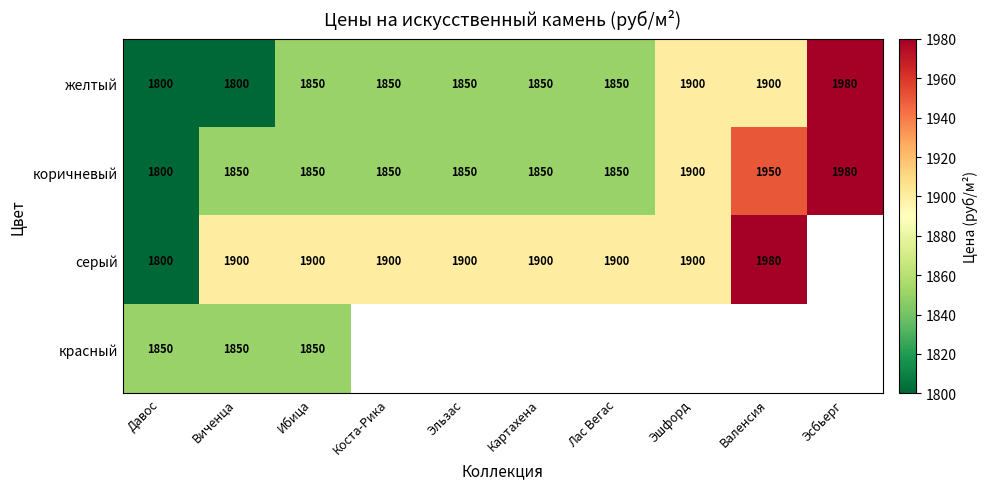

The коричневый series shows 615.5 at Виченца. True or false?

False